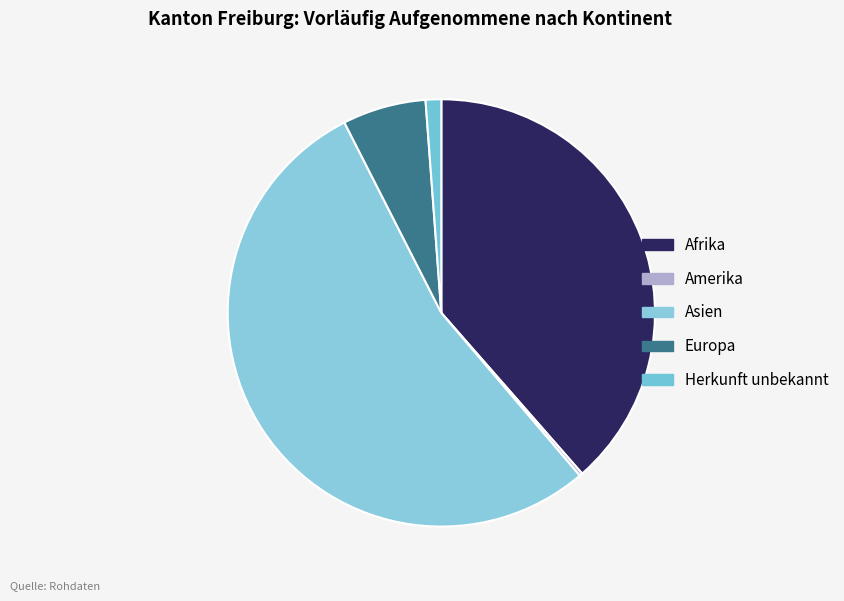

What is the total percentage of Asien and Herkunft unbekannt?

54.9%